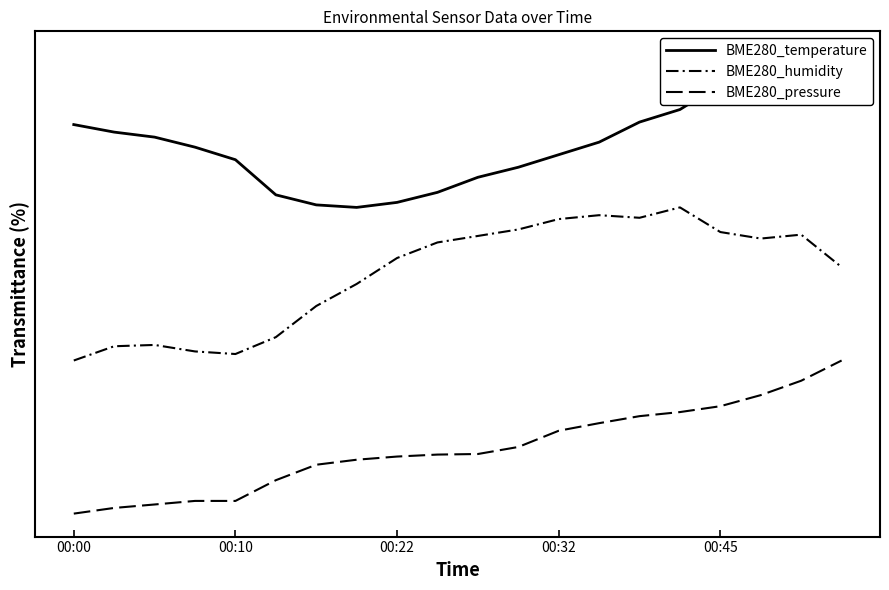

Reading left to right, list all the values displayed in this chart.

BME280_temperature: 2.5	2.5	2.5	2.4	2.3	2.1	2.0	2.0	2.0	2.1	2.2	2.3	2.3	2.4	2.6	2.6	2.8	2.9	2.9	3.0
BME280_humidity: 1.0	1.1	1.1	1.1	1.0	1.2	1.4	1.5	1.7	1.8	1.8	1.9	1.9	1.9	1.9	2.0	1.8	1.8	1.8	1.6
BME280_pressure: 0.0	0.0	0.1	0.1	0.1	0.2	0.3	0.4	0.4	0.4	0.4	0.4	0.5	0.6	0.6	0.7	0.7	0.8	0.9	1.0